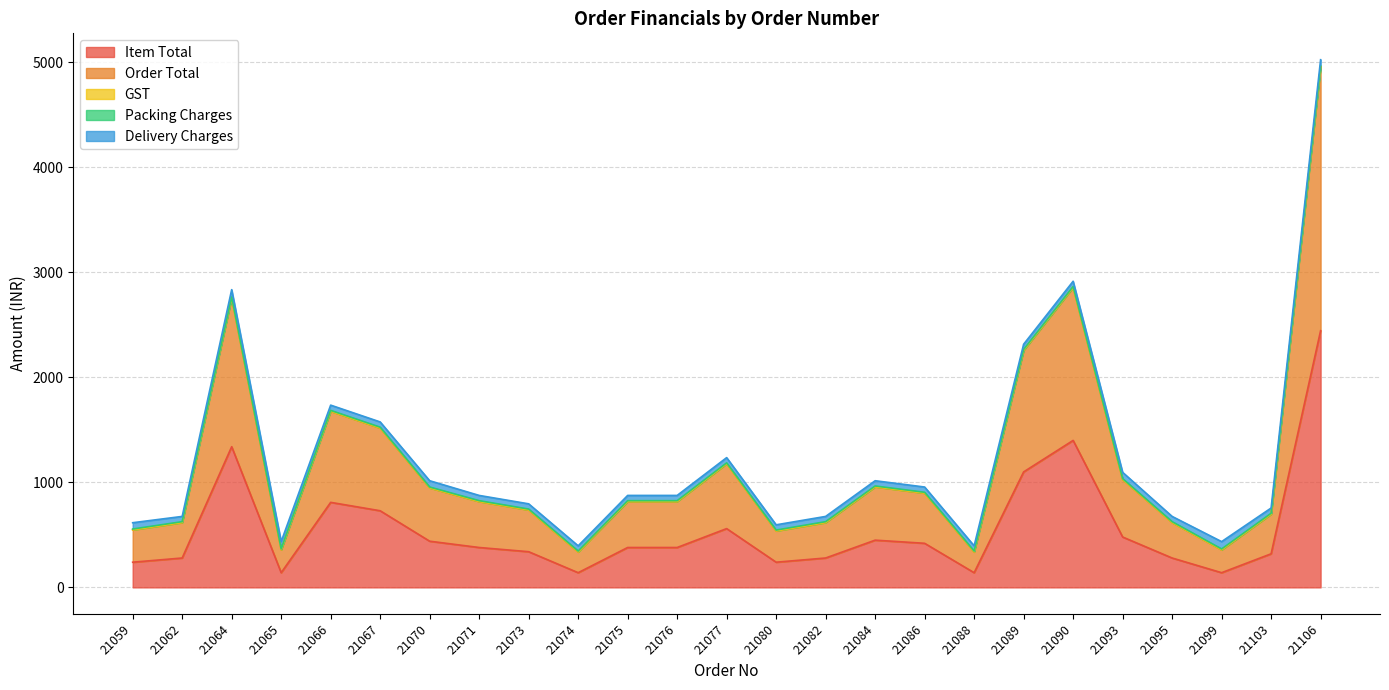

Is the value of Delivery Charges at 21082 greater than the value of GST at 21073?

Yes